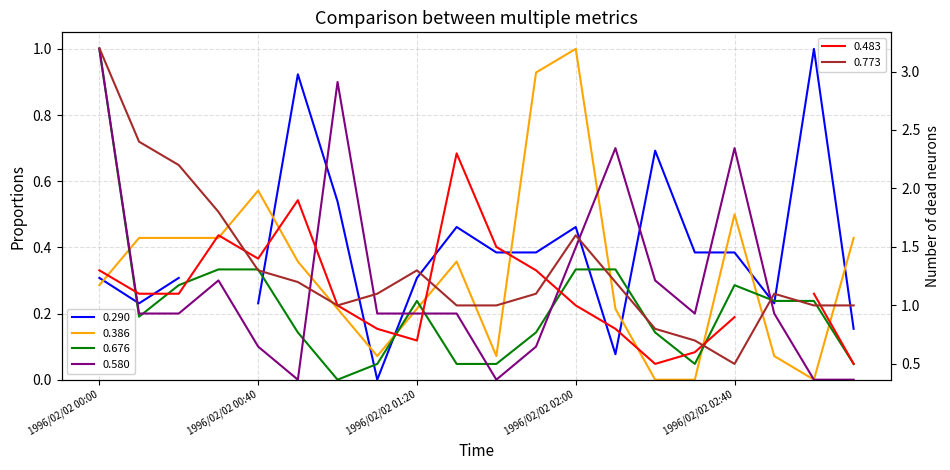

What is the sum of all 0.773 values?

26.5